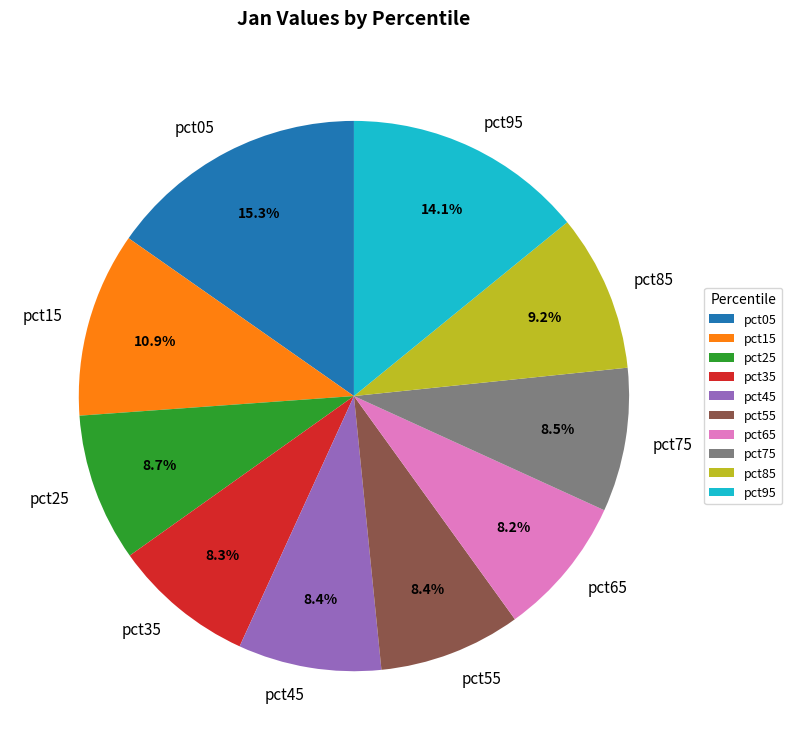

Which category has the biggest portion of the pie?

pct05